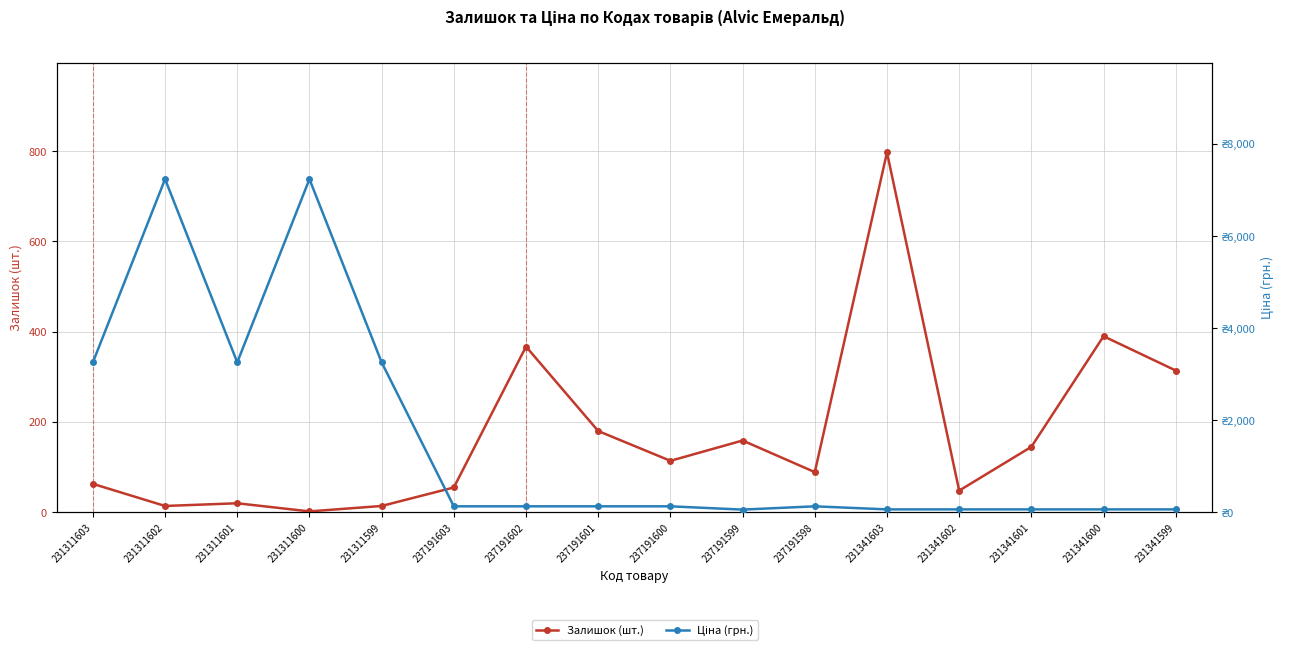

What is the value of the Залишок (шт.) point at the 6th from the left?

55.0